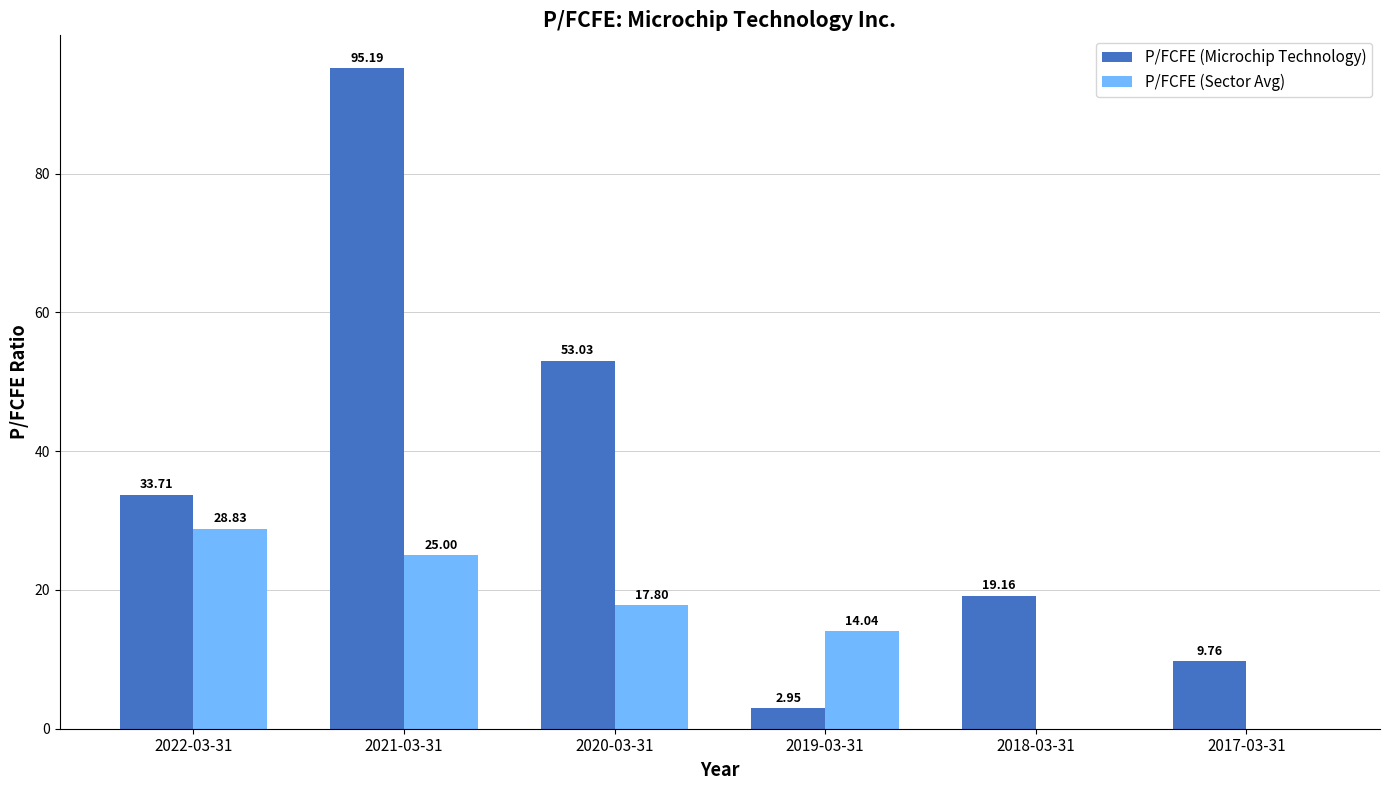

At which category does the chart reach its peak across all series?

2021-03-31